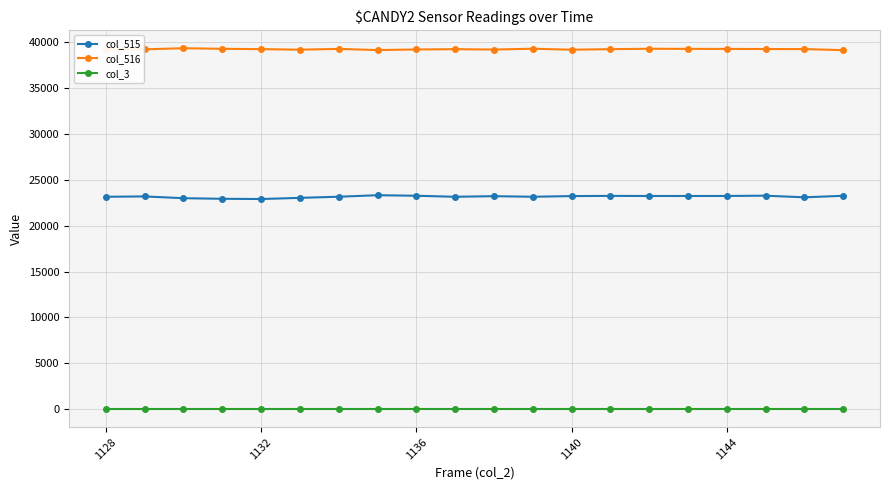

True or false: col_516 and col_515 intersect in this chart.

False